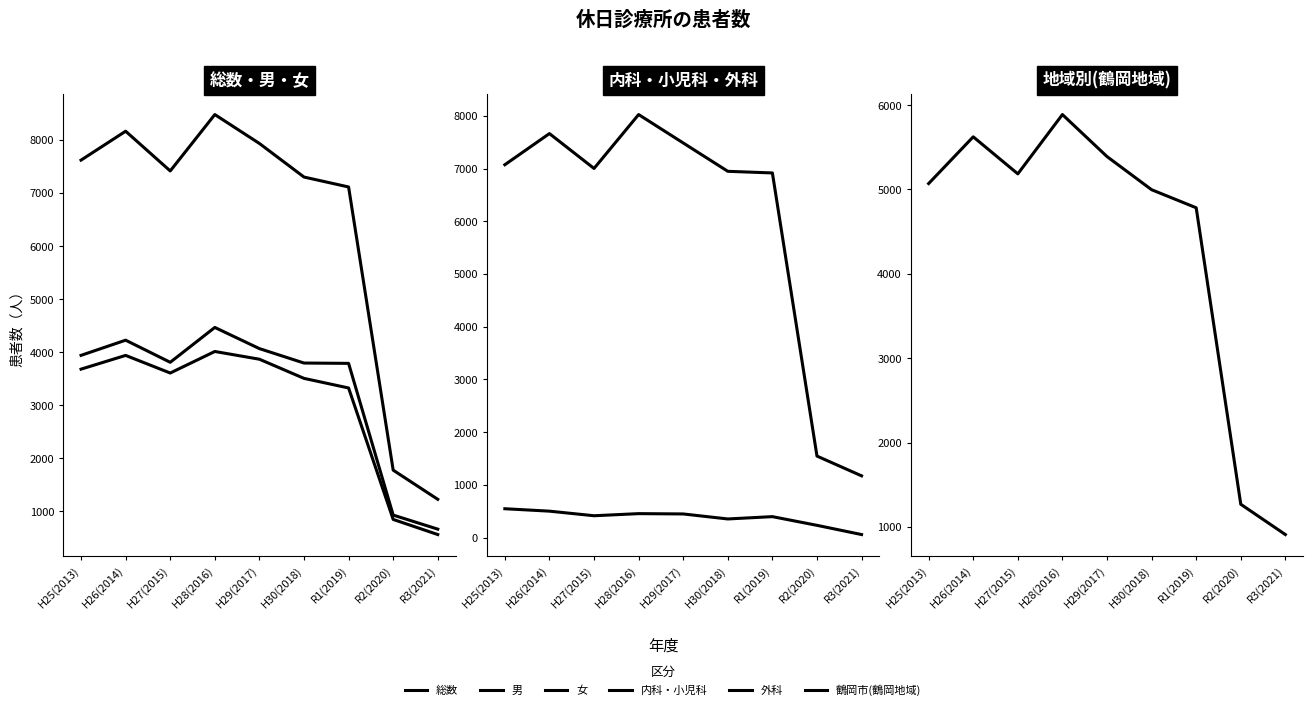

Count the number of data series in this chart.

6